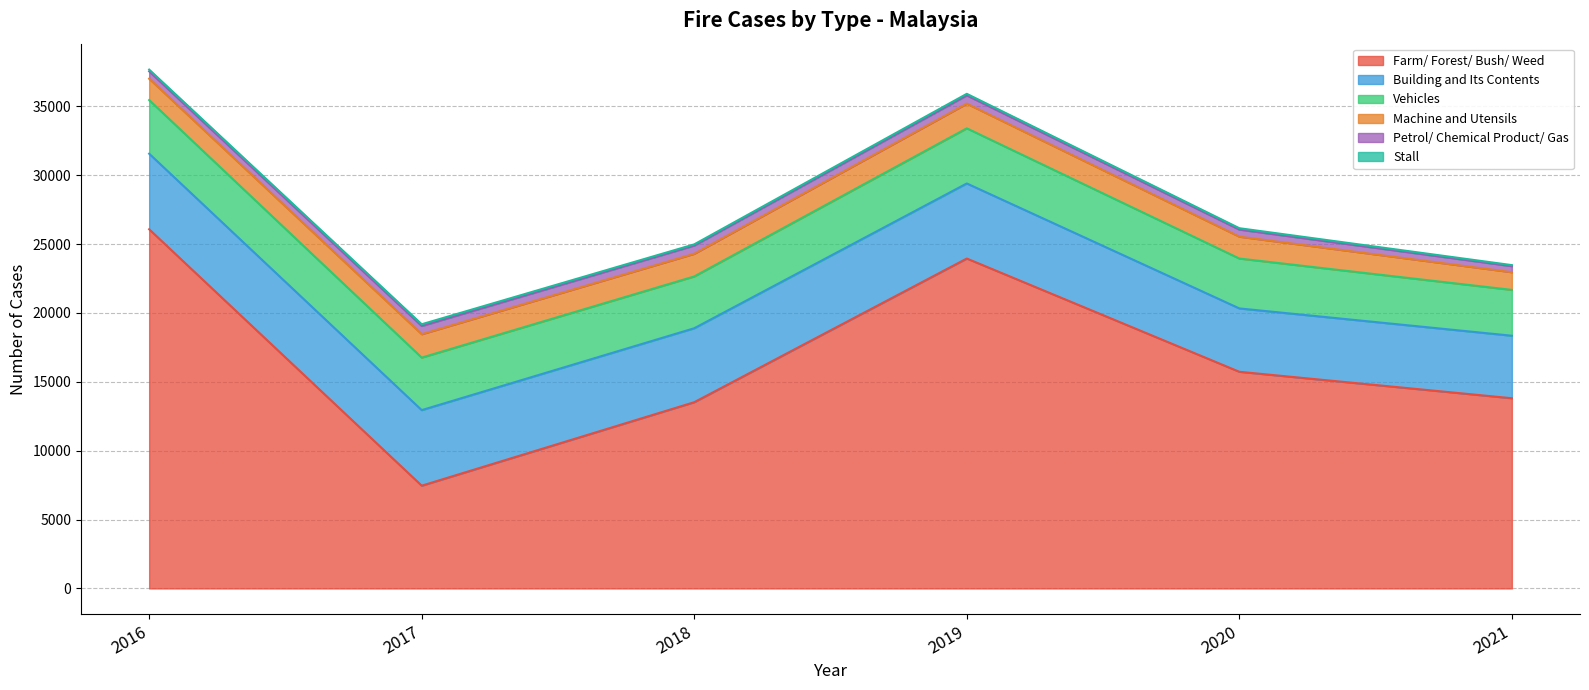

What is the difference between the highest and lowest values at 2021?

13729